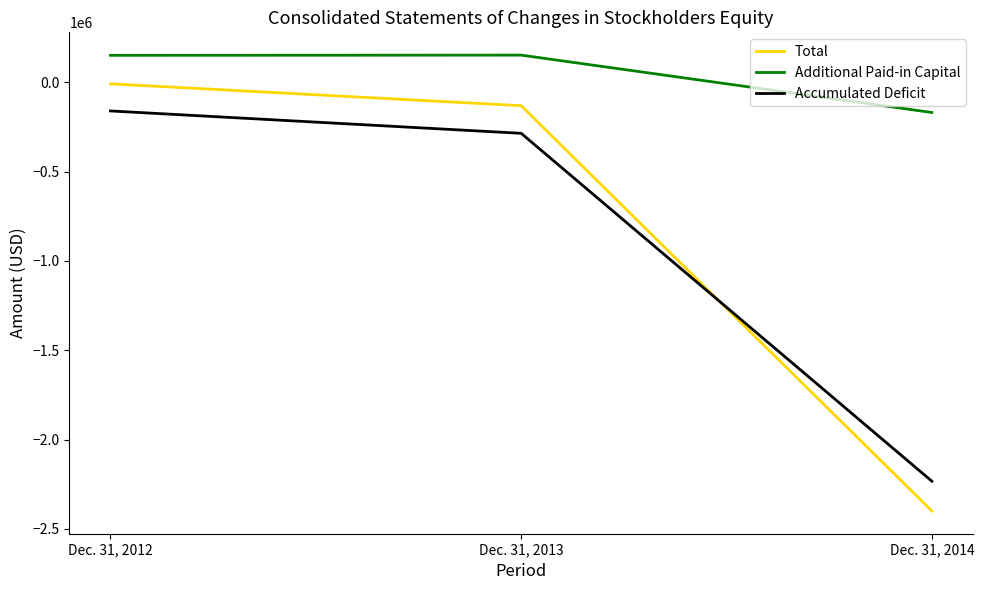

How many series are shown in this chart?

3